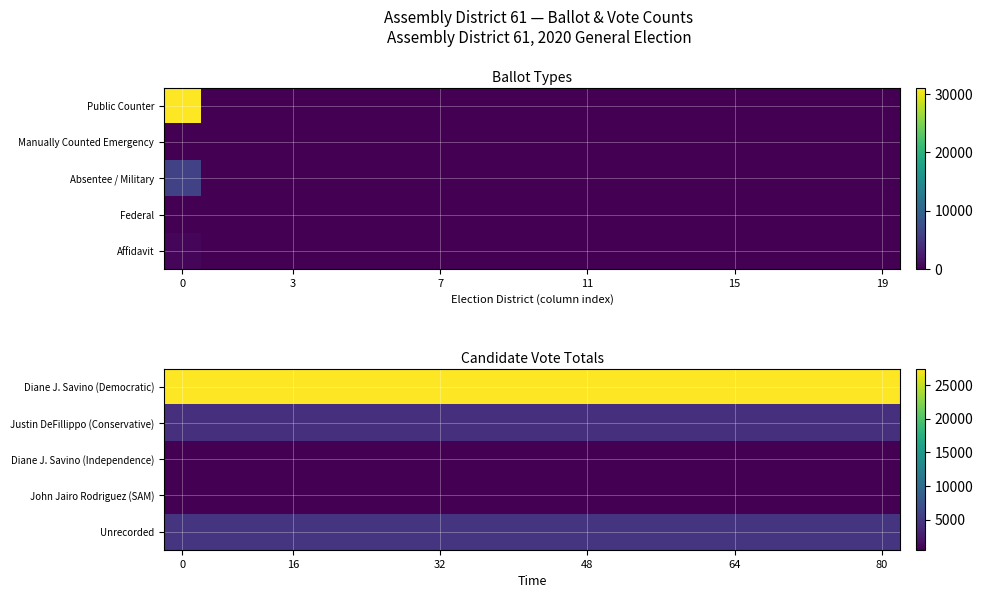

Which has a higher value, 15 or 17?

15